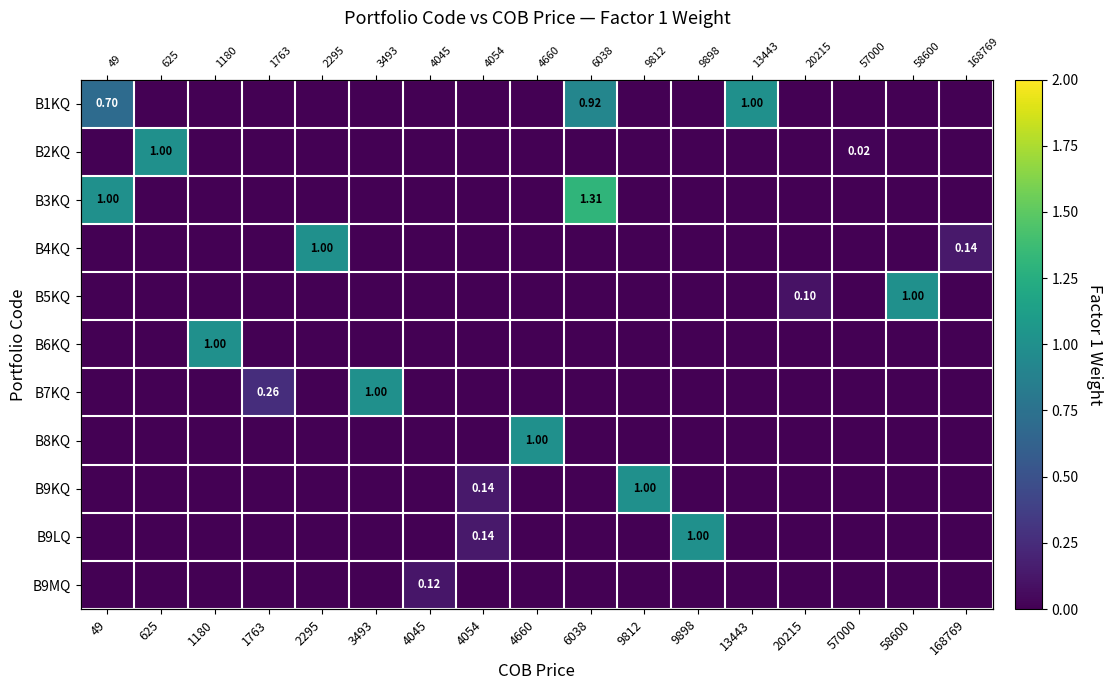

How many categories are shown in the chart?

17